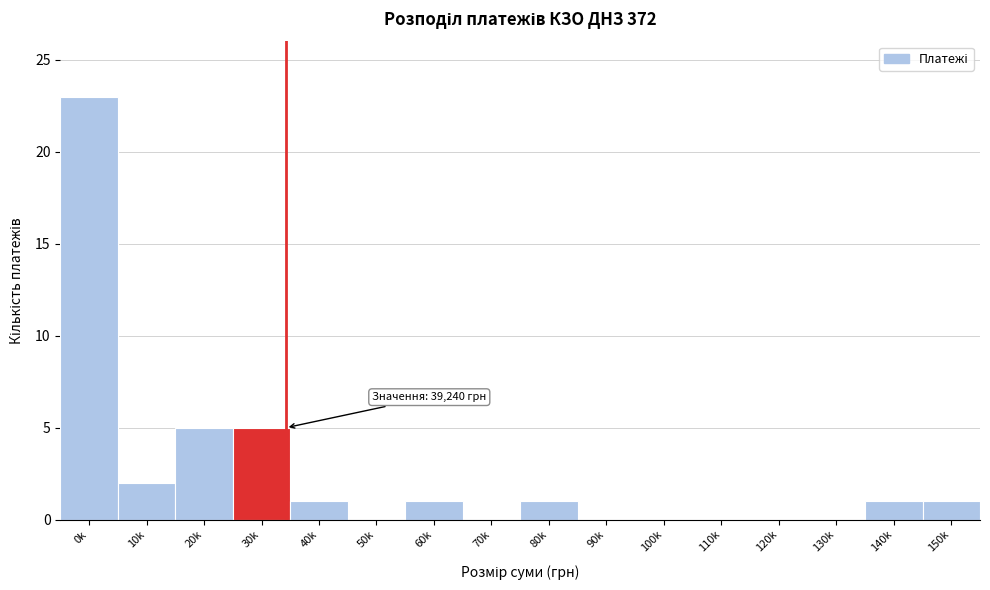

Reading left to right, list all the values displayed in this chart.

0k=23	10k=2	20k=5	30k=5	40k=1	50k=0	60k=1	70k=0	80k=1	90k=0	100k=0	110k=0	120k=0	130k=0	140k=1	150k=1